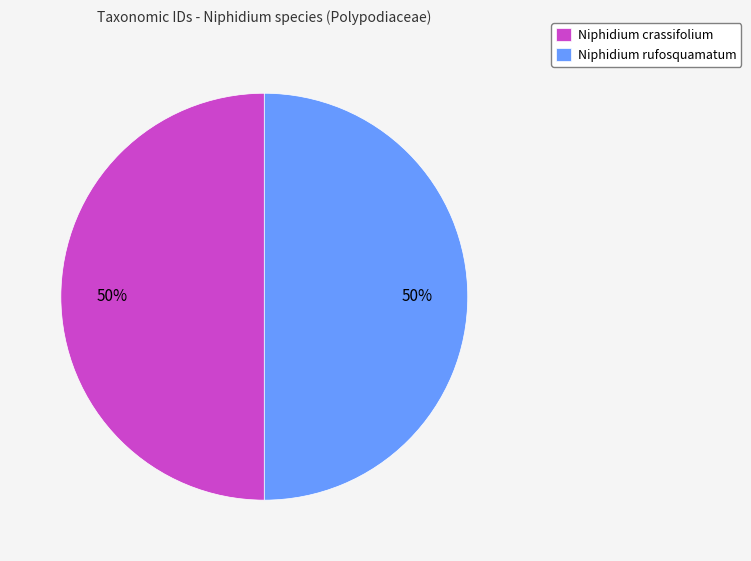

Combined, do Niphidium rufosquamatum and Niphidium crassifolium account for over 50%?

Yes